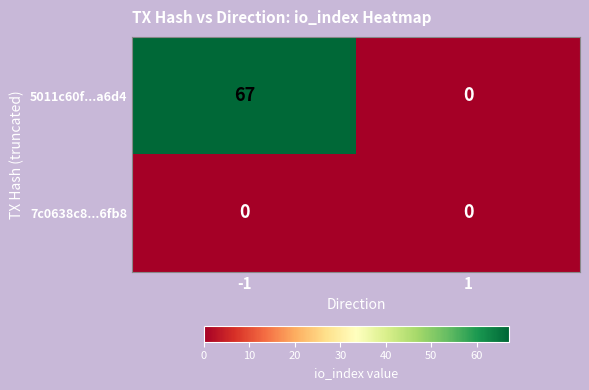

The 7c0638c8...6fb8 series shows 0 at -1. True or false?

True